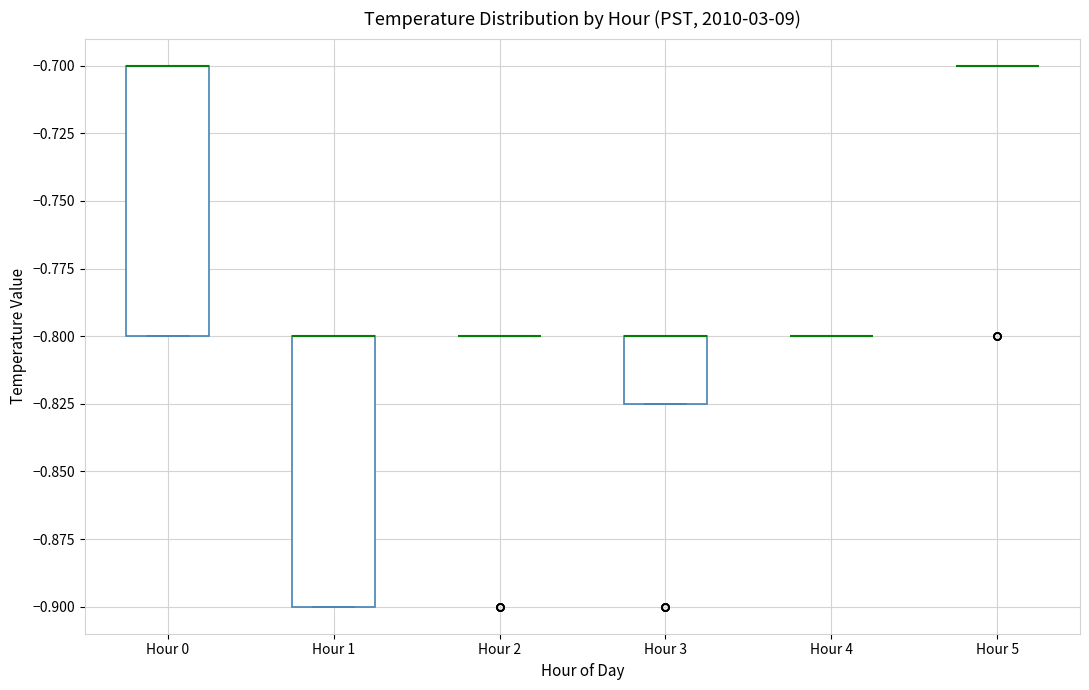

Reading left to right, read every box against the y-axis: the position of its median line, the range the box covers, and the ends of its whiskers. The values are not printed on the chart, so give them approximately, as read against the axis.

Hour 0: median -0.700 (drawn on the box's upper edge), box -0.800 to -0.700, whiskers -0.800 to -0.700
Hour 1: median -0.800 (drawn on the box's upper edge), box -0.900 to -0.800, whiskers -0.900 to -0.800
Hour 2: box collapsed to a line at -0.800, whiskers -0.800 to -0.800
Hour 3: median -0.800 (drawn on the box's upper edge), box -0.825 to -0.800, whiskers -0.825 to -0.800
Hour 4: box collapsed to a line at -0.800, whiskers -0.800 to -0.800
Hour 5: box collapsed to a line at -0.700, whiskers -0.700 to -0.700